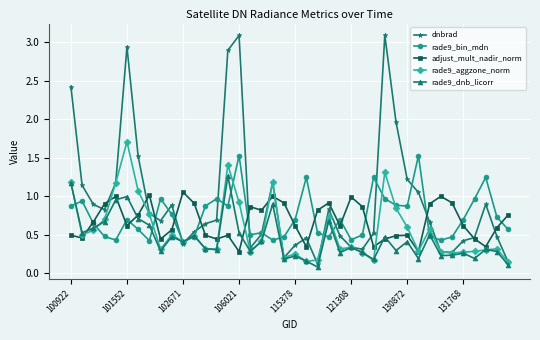

True or false: adjust_mult_nadir_norm has more than 2 interior local peaks.

True